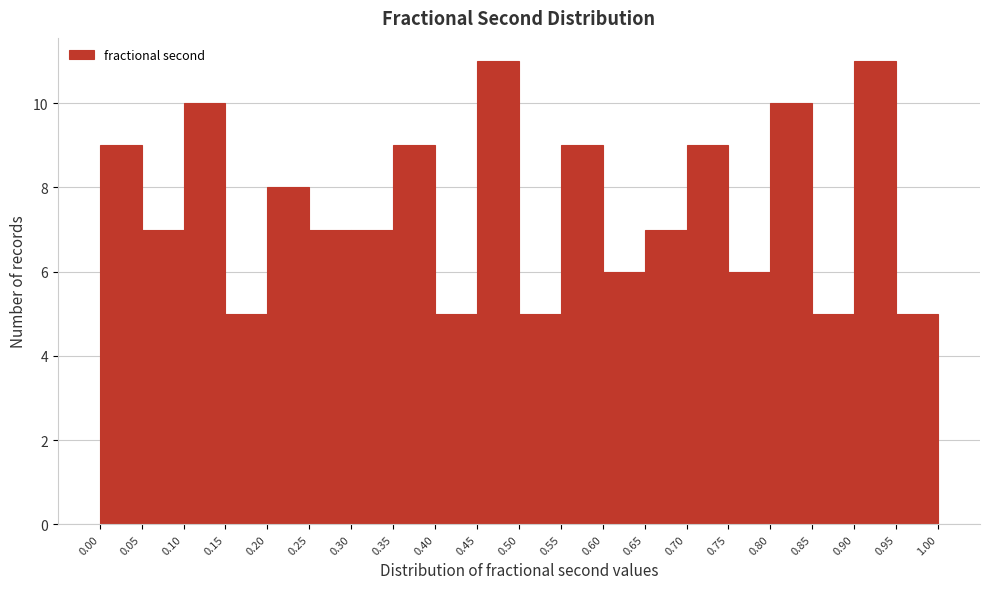

Reading left to right, list every bar in this chart as the range it spans on the x-axis followed by its height. The values are not printed on the chart, so give them approximately, as read against the axis.

0.00 to 0.05: 9
0.05 to 0.10: 7
0.10 to 0.15: 10
0.15 to 0.20: 5
0.20 to 0.25: 8
0.25 to 0.30: 7
0.30 to 0.35: 7
0.35 to 0.40: 9
0.40 to 0.45: 5
0.45 to 0.50: 11
0.50 to 0.55: 5
0.55 to 0.60: 9
0.60 to 0.65: 6
0.65 to 0.70: 7
0.70 to 0.75: 9
0.75 to 0.80: 6
0.80 to 0.85: 10
0.85 to 0.90: 5
0.90 to 0.95: 11
0.95 to 1.00: 5